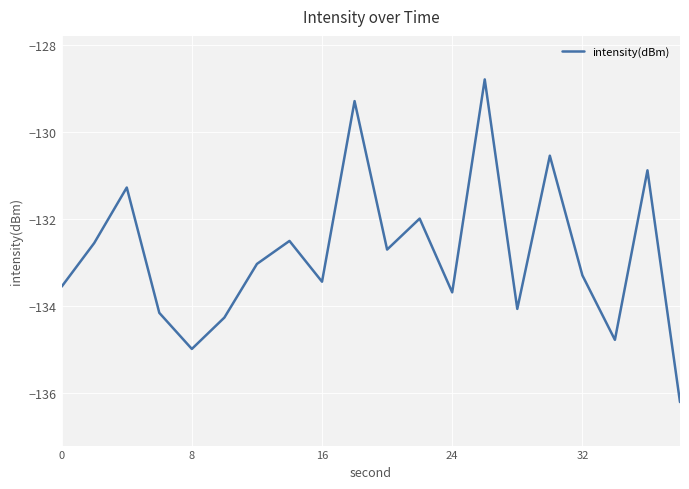

What is the maximum value shown in the chart?

-128.8